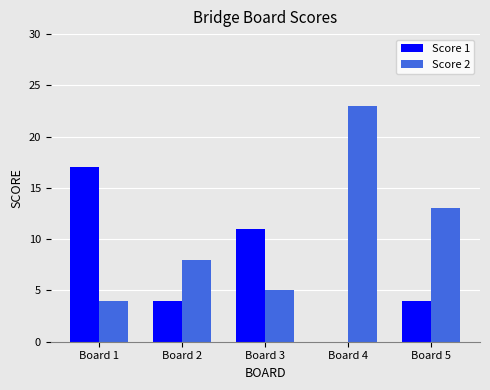

Which series has the largest total across all categories?

Score 2